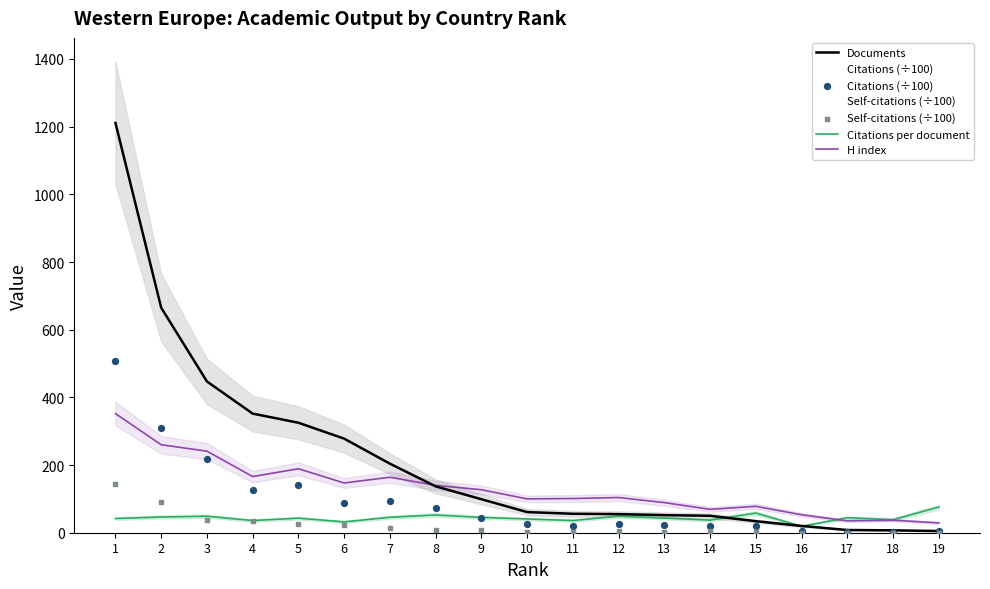

Is the value of Citations (÷100) at 8 greater than the value of H index at 12?

No